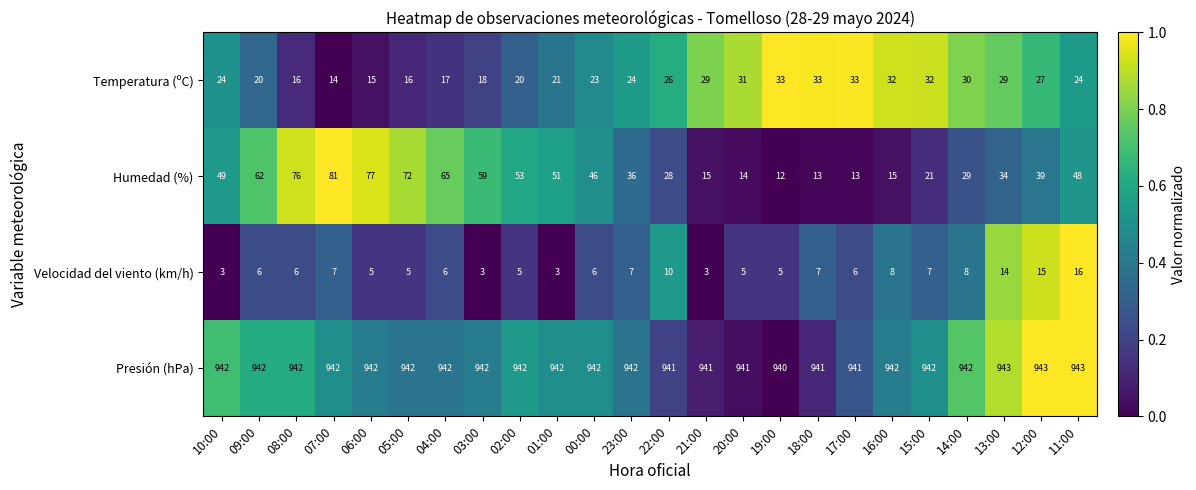

At which label is Temperatura (ºC) closest to 23?

00:00